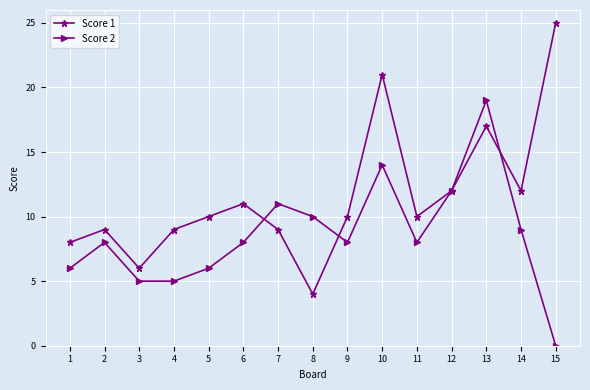

Which series changed the most between 6 and 12?

Score 2